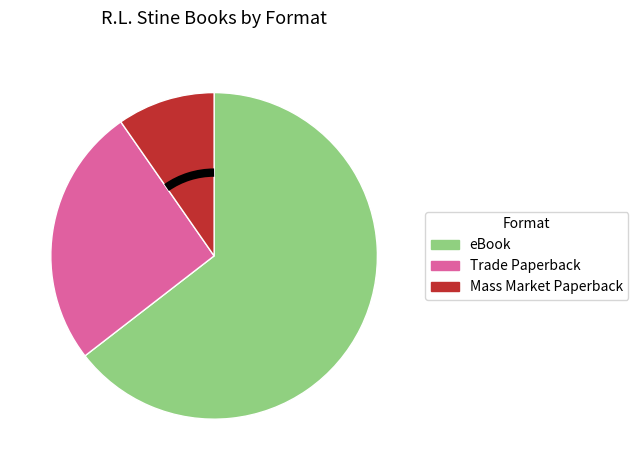

Count the number of slices in the pie.

3